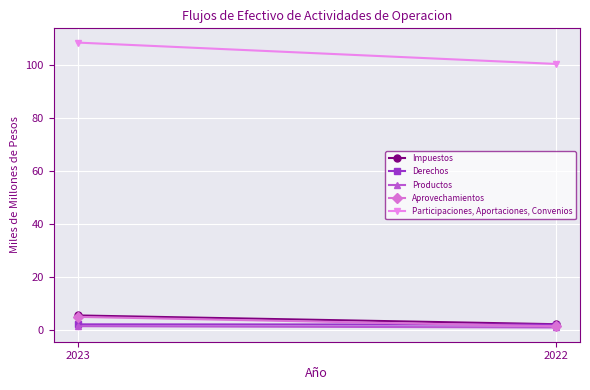

What is the sum of all Impuestos values?

7.4